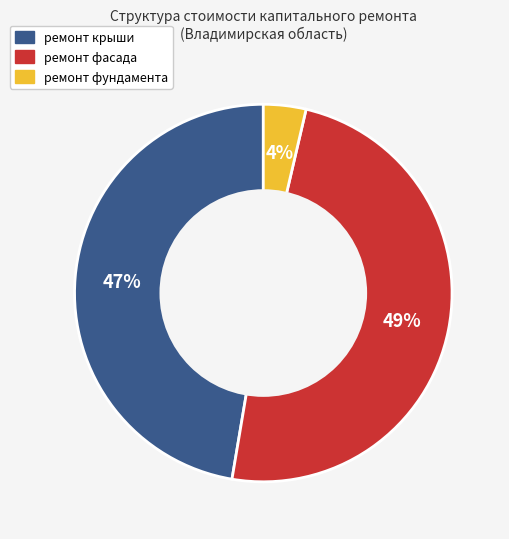

What percentage is the ремонт крыши slice, to the nearest percent?

47%